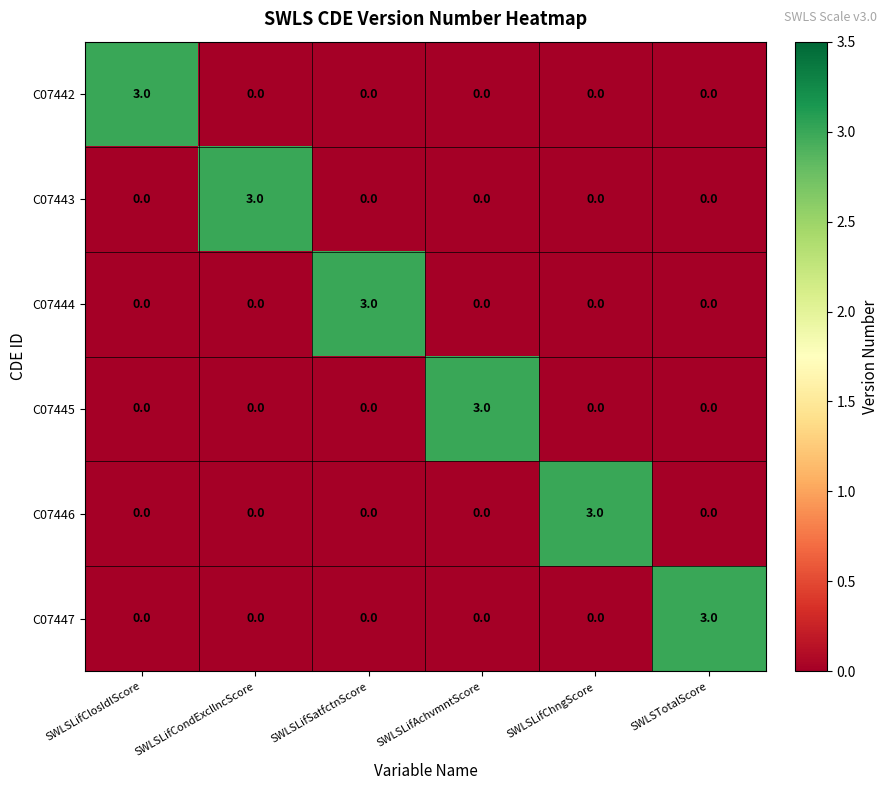

How many data points does each series have?

6